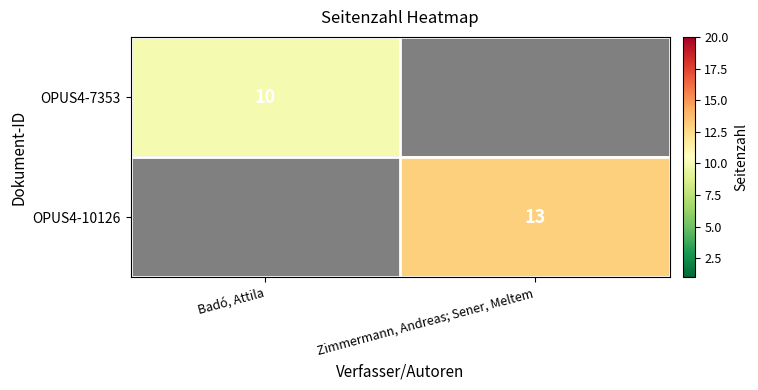

Count the number of categories in the chart.

2